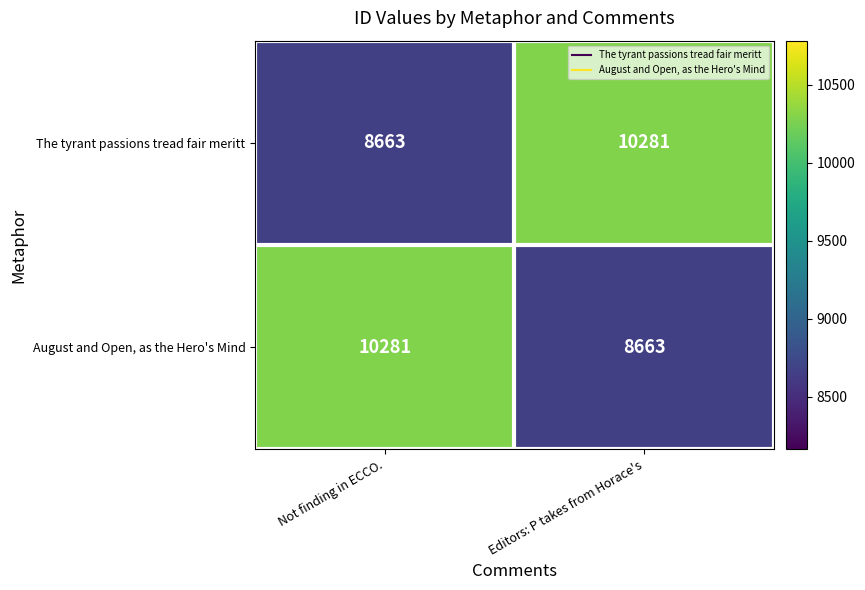

Is it true that August and Open, as the Hero's Mind equals 11840 at Editors: P takes from Horace's?

False